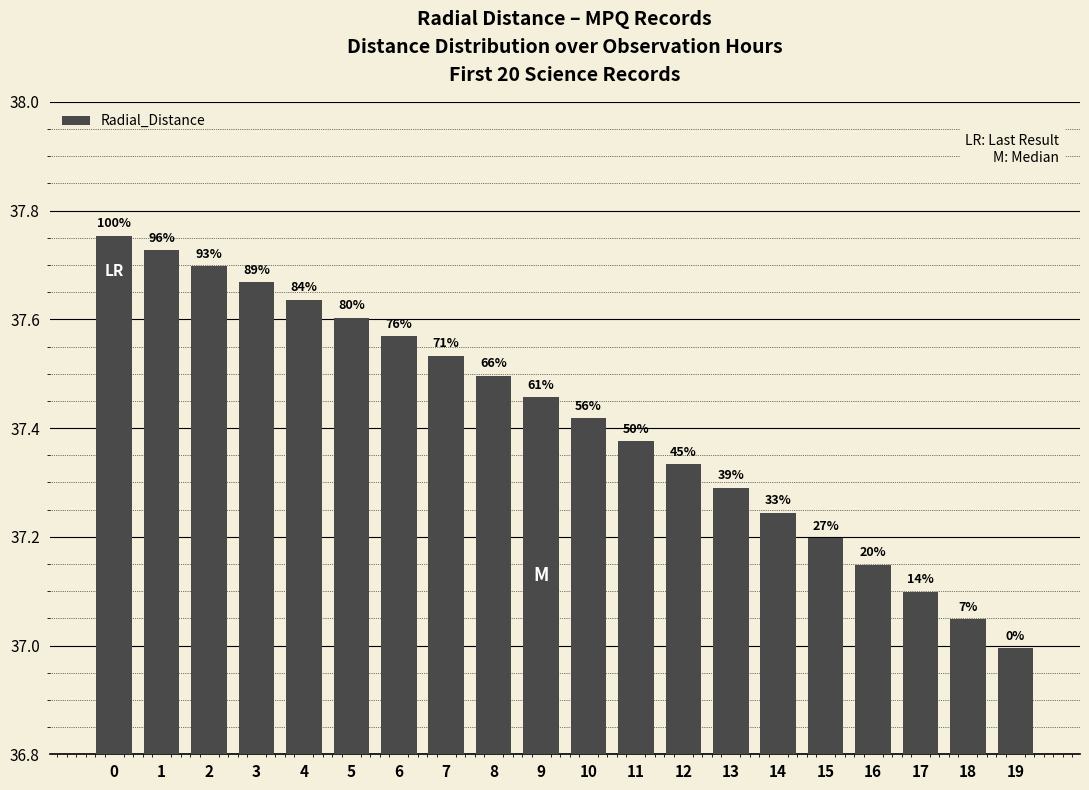

Rank the categories by value from highest to lowest.

0, 1, 2, 3, 4, 5, 6, 7, 8, 9, 10, 11, 12, 13, 14, 15, 16, 17, 18, 19